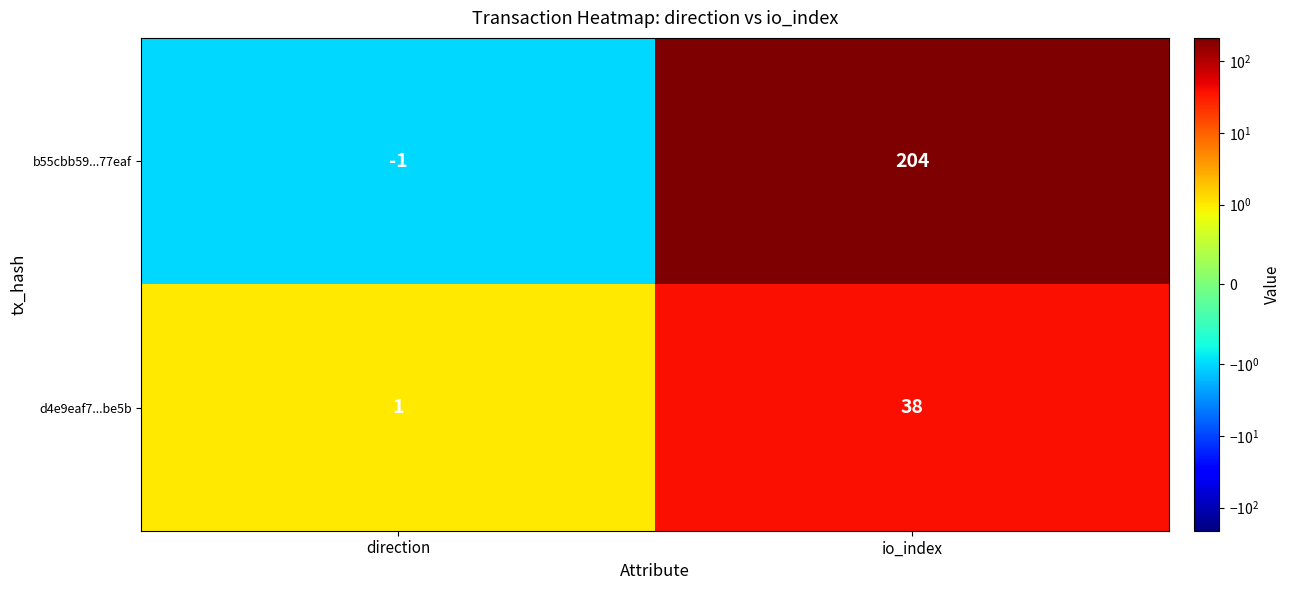

How many data points does each series have?

2